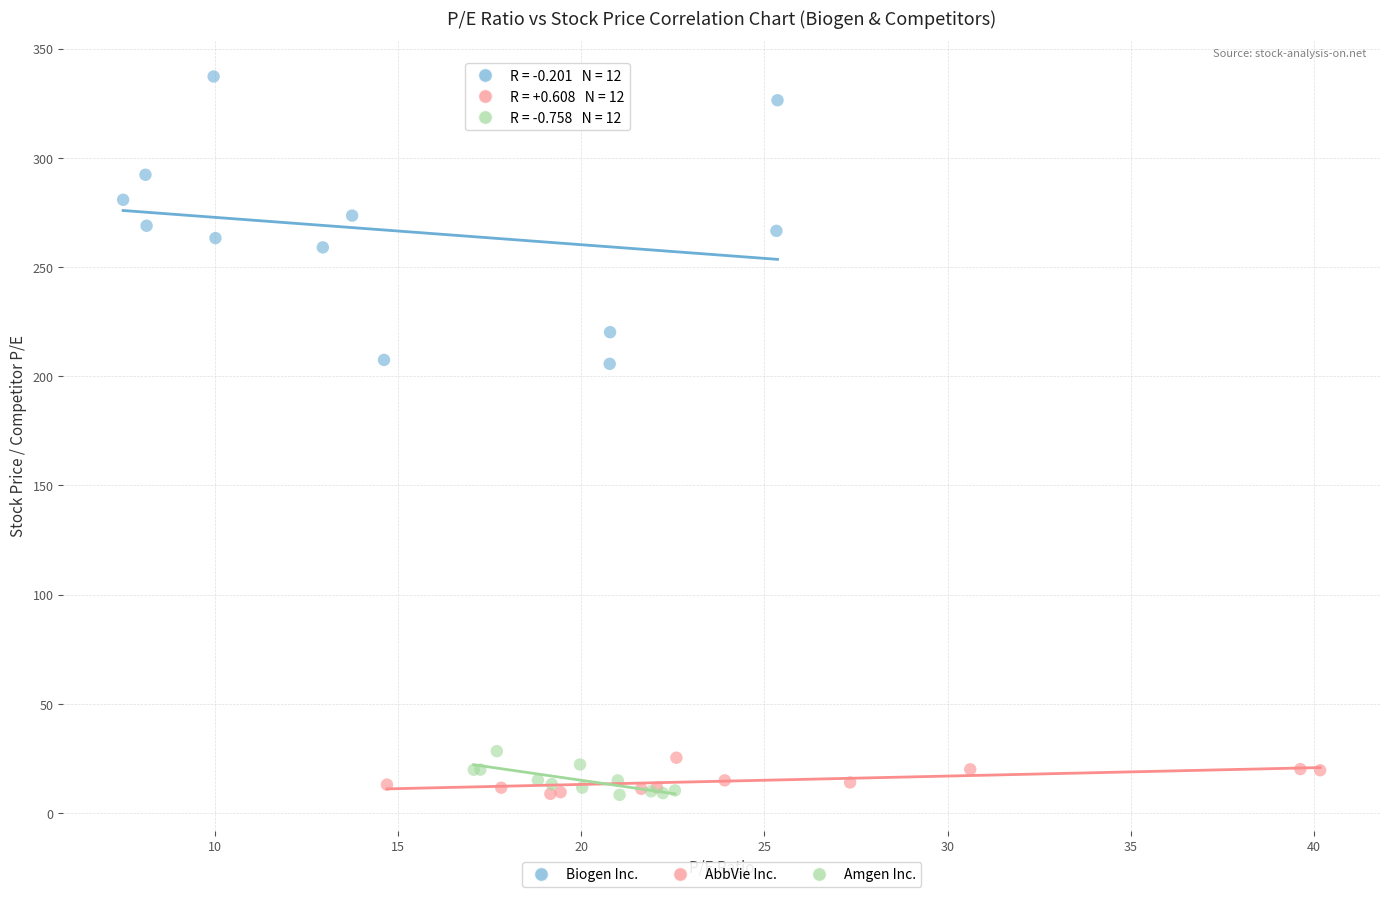

Which series contains the highest Y value?

Biogen Inc.